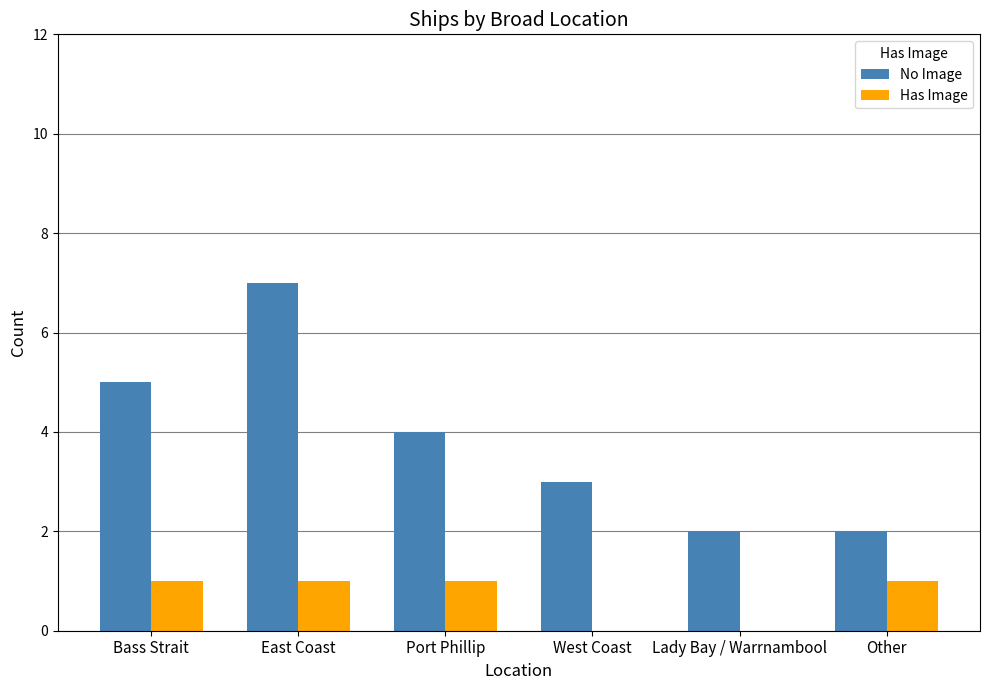

True or false: Has Image has a value of 1 at Bass Strait.

True